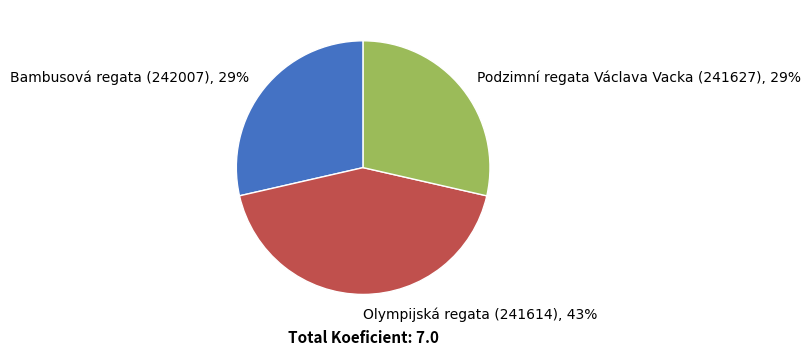

To the nearest percent, what is the difference between the largest and smallest slice percentages?

14%